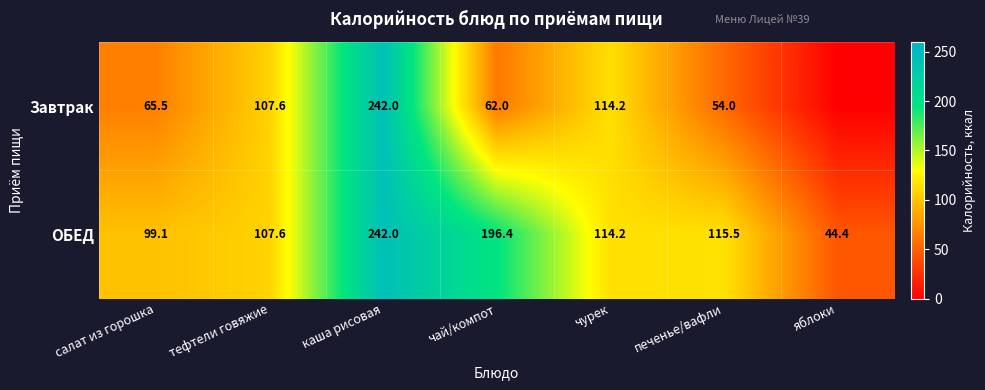

Which has a higher value, яблоки or чурек?

чурек